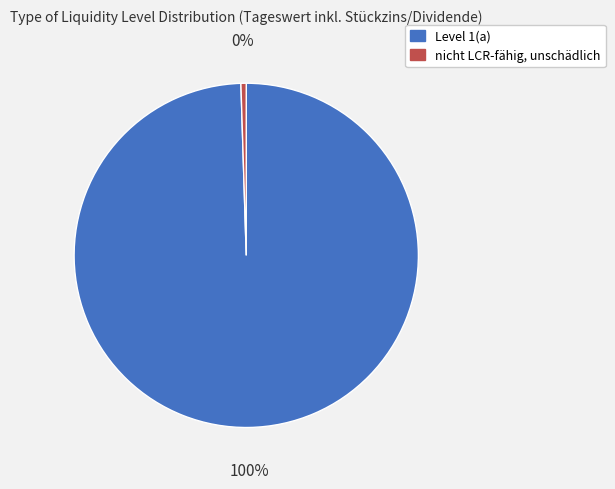

The nicht LCR-fähig, unschädlich slice represents 0% of the pie. True or false?

True